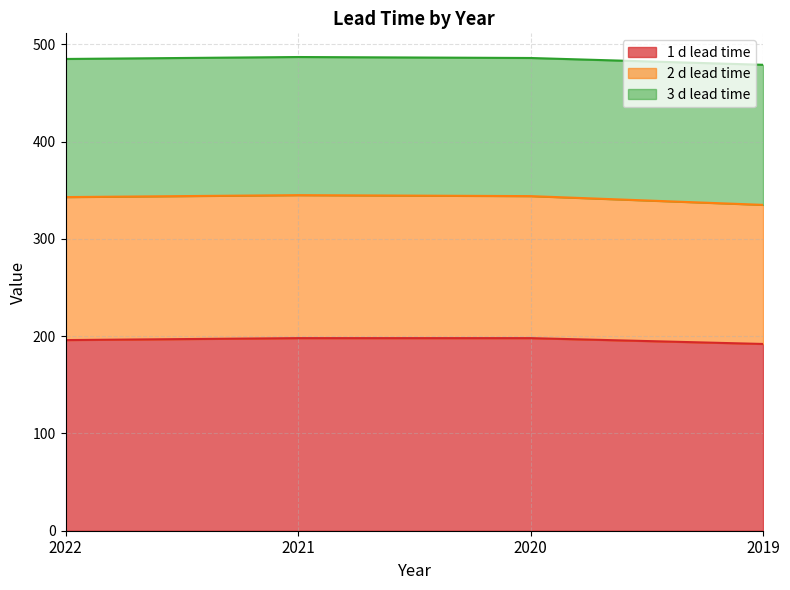

The 1 d lead time series shows 305 at 2021. True or false?

False